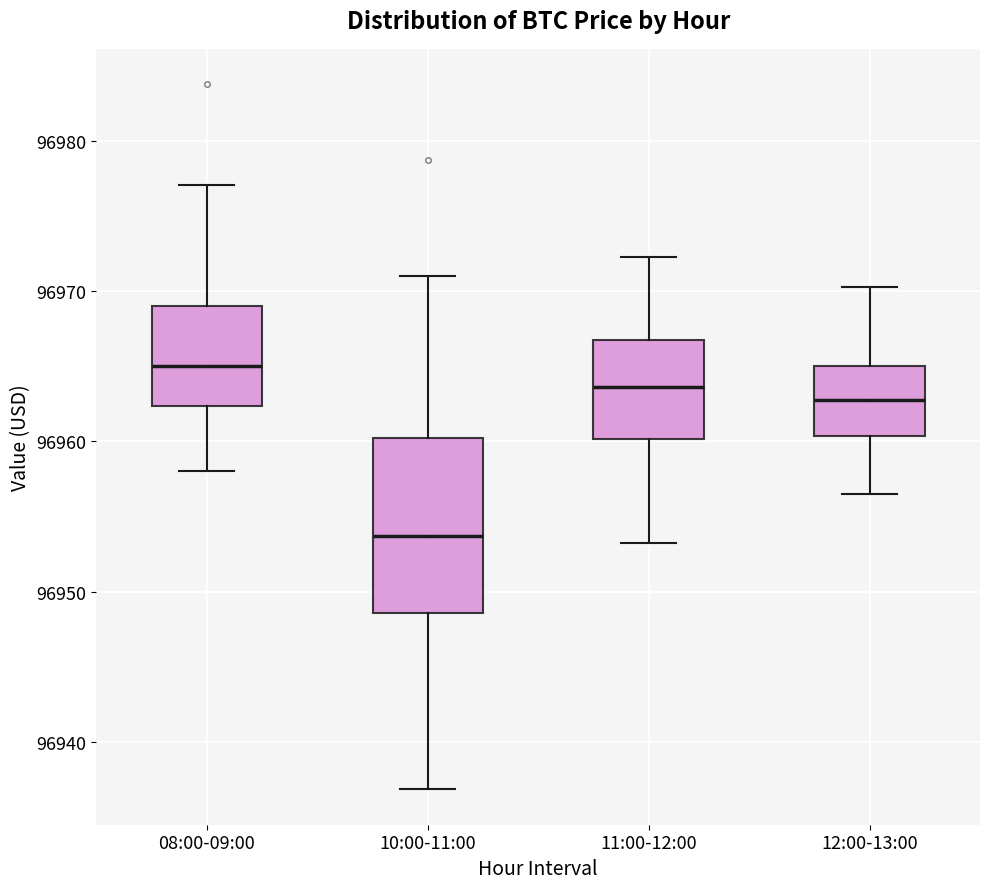

Reading left to right, transcribe this box plot: for each box, give where its median line is, the range the box spans, and where its two whiskers end, as read against the y-axis. The values are not printed on the chart, so give them approximately, as read against the axis.

08:00-09:00: median 96965, box 96962 to 96969, whiskers 96958 to 96977
10:00-11:00: median 96954, box 96949 to 96960, whiskers 96937 to 96971
11:00-12:00: median 96964, box 96960 to 96967, whiskers 96953 to 96972
12:00-13:00: median 96963, box 96960 to 96965, whiskers 96957 to 96970